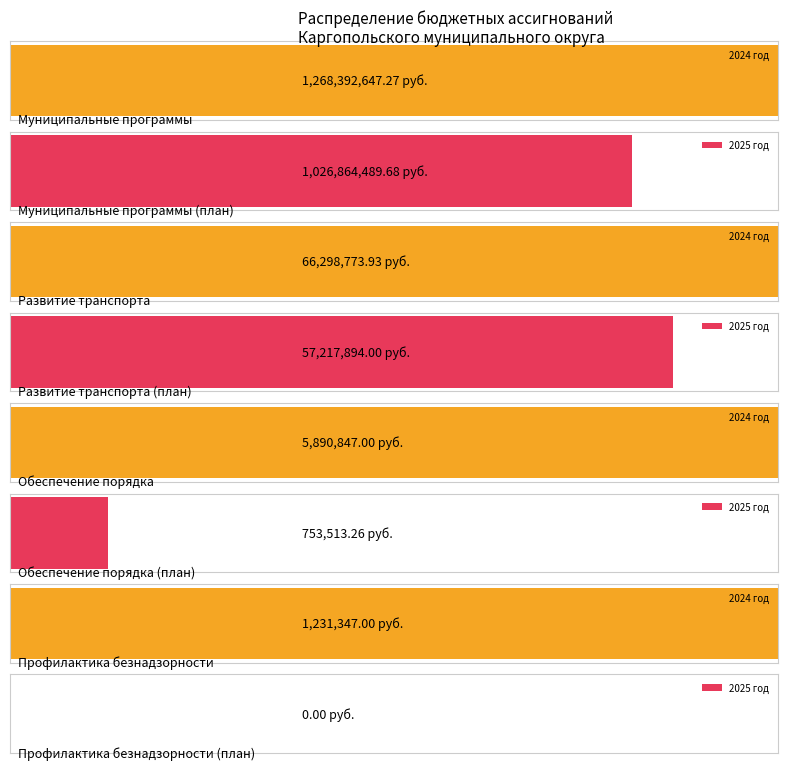

What is the difference between the second highest and second lowest values in the 2025 год series?

56464380.7